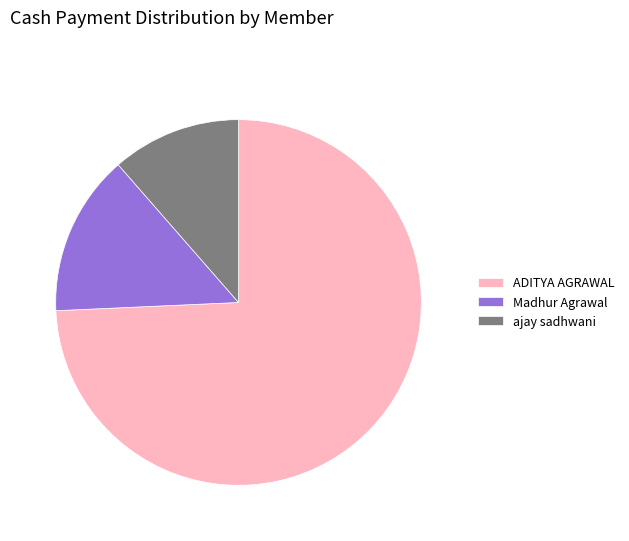

Count the number of slices in the pie.

3